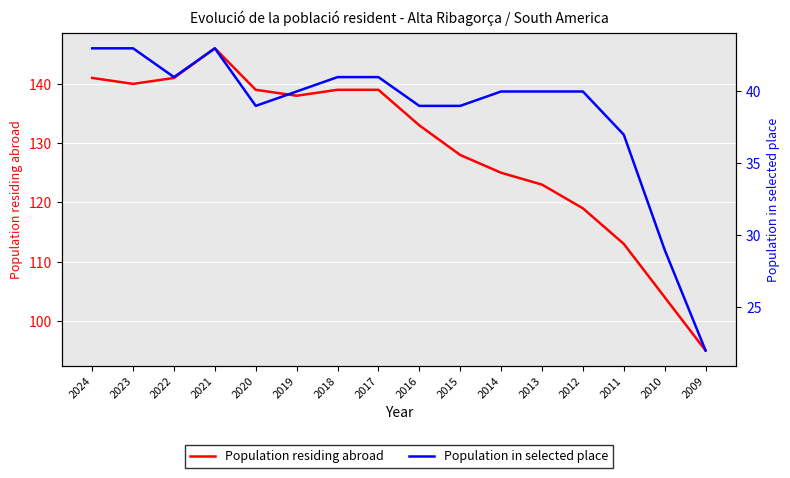

True or false: Population residing abroad and Population in selected place cross at least once.

False